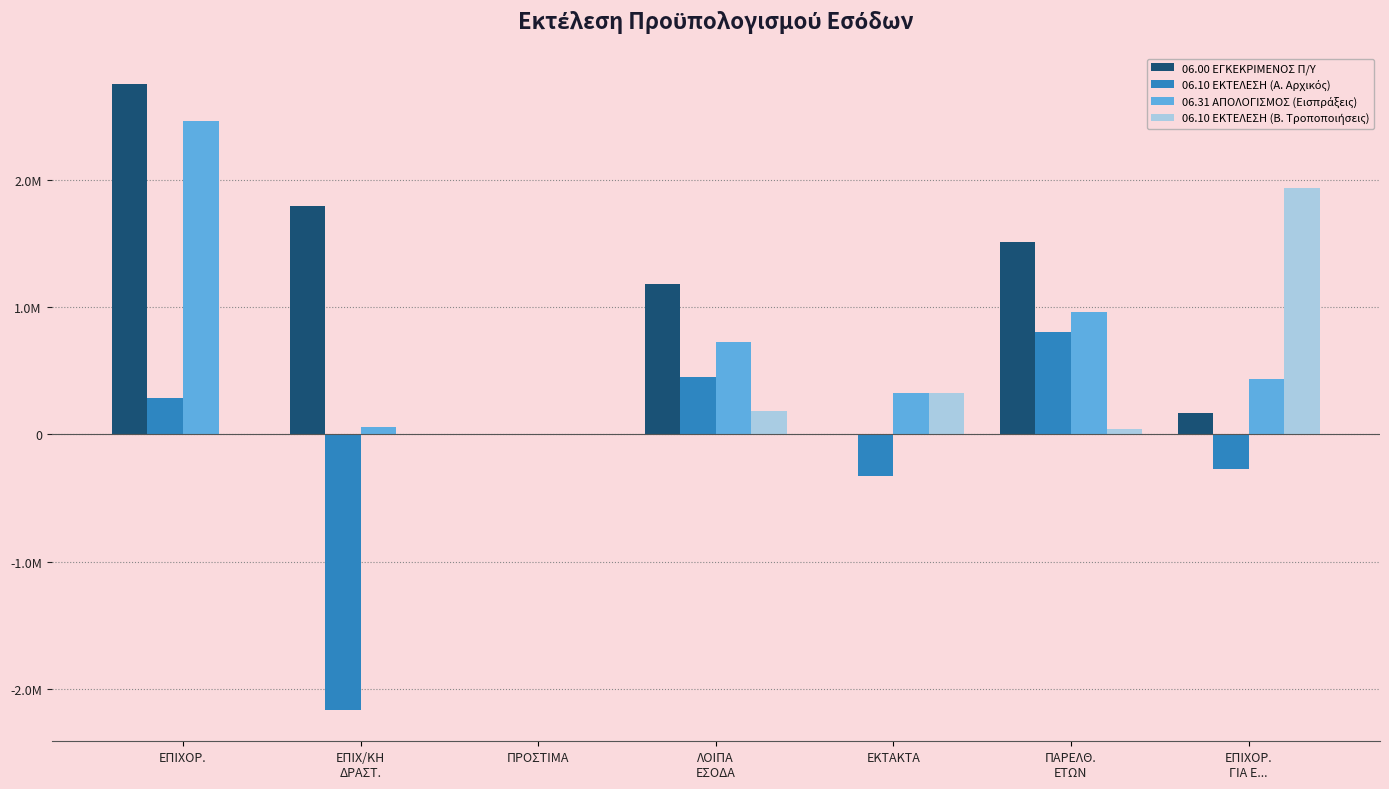

What is the spread (max minus min) of values at ΕΠΙΧ/ΚΗ
ΔΡΑΣΤ.?

3959486.9